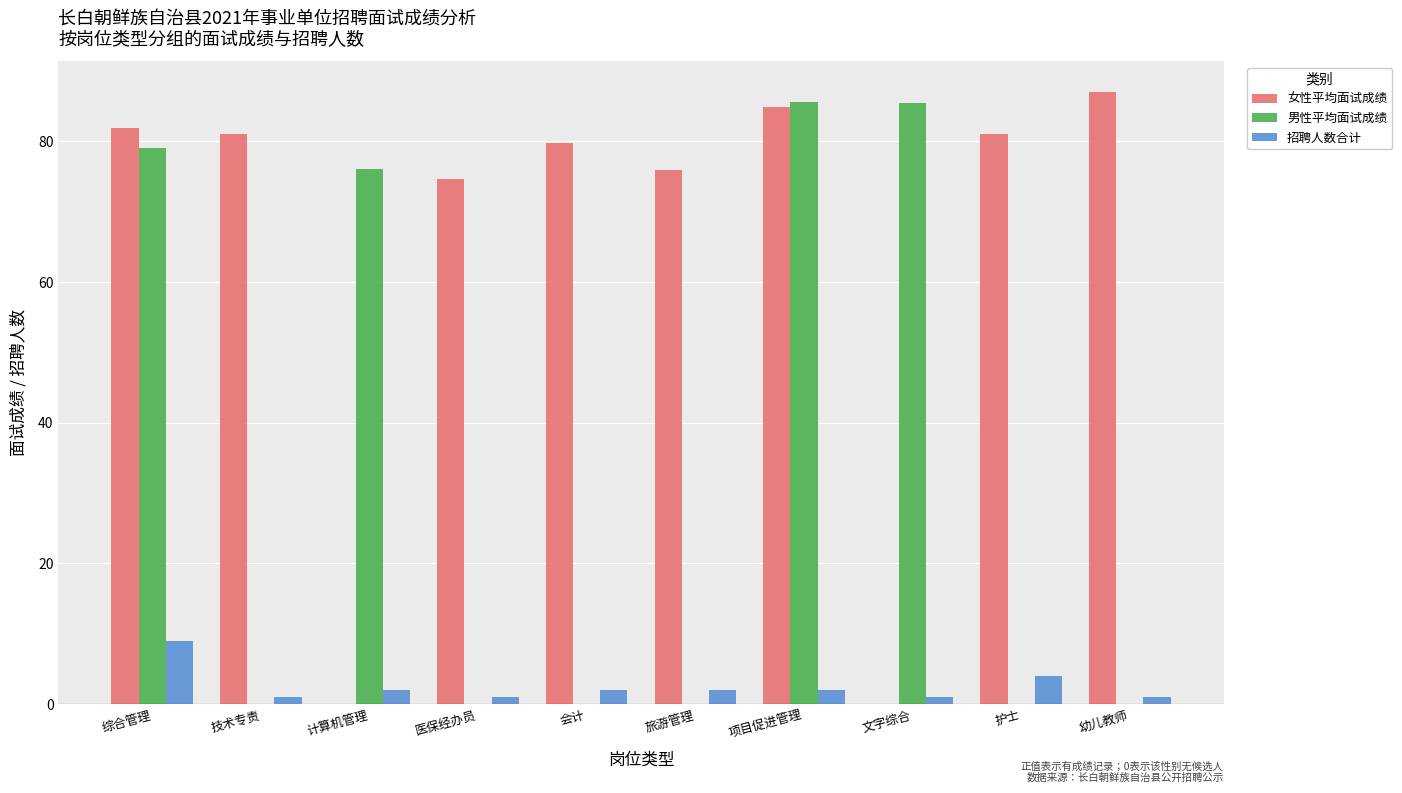

The value of 女性平均面试成绩 at 会计 is 79.7. True or false?

True